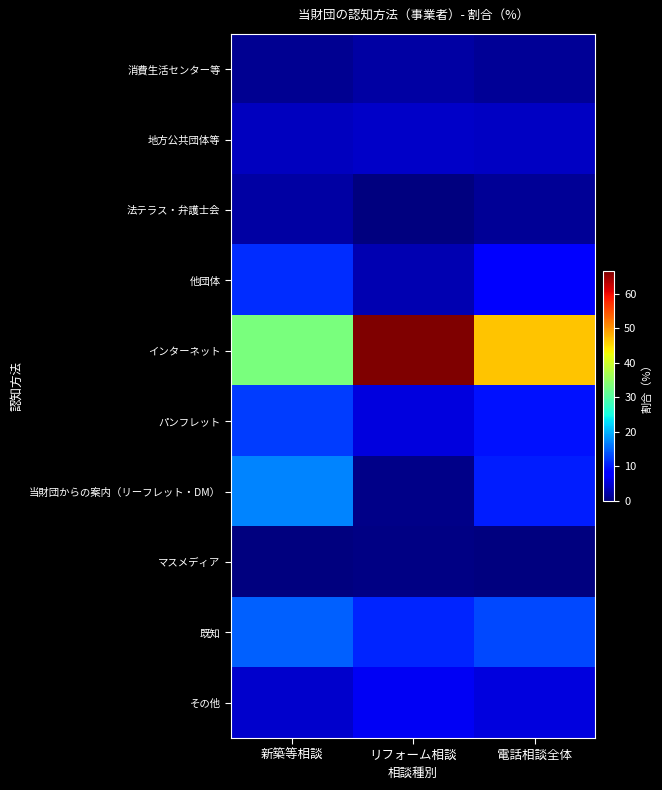

What is the total value across all series at 電話相談全体?

100.0